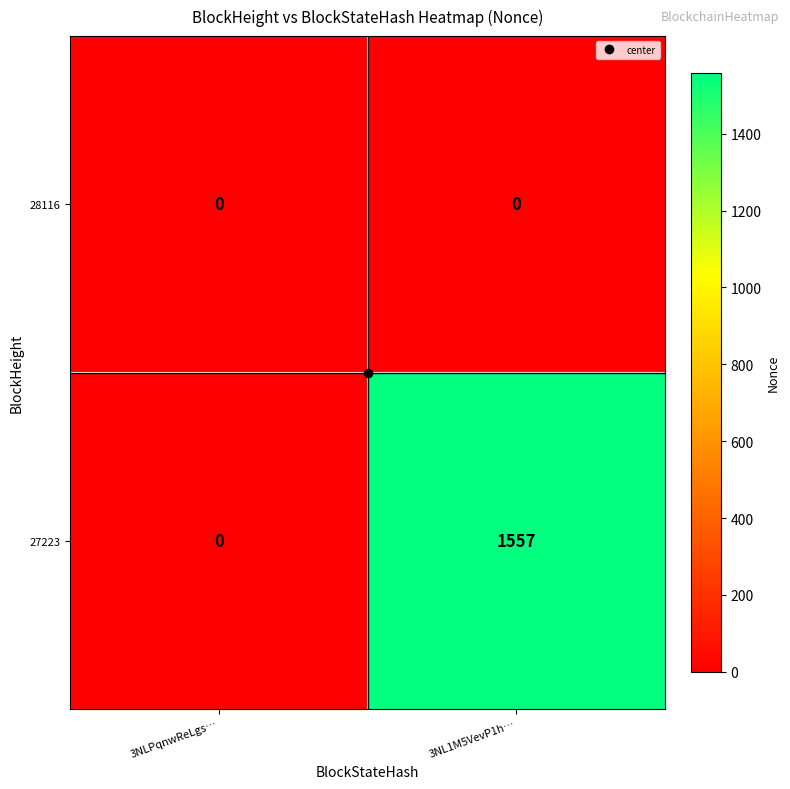

Which category has the highest value across all series?

3NL1M5VevP1h…